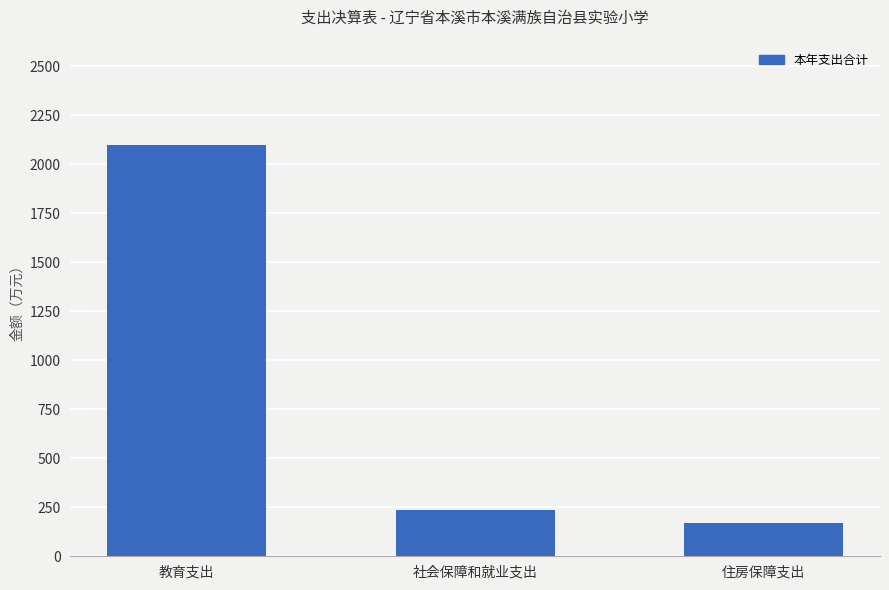

List the labels in order of value, smallest first.

住房保障支出, 社会保障和就业支出, 教育支出